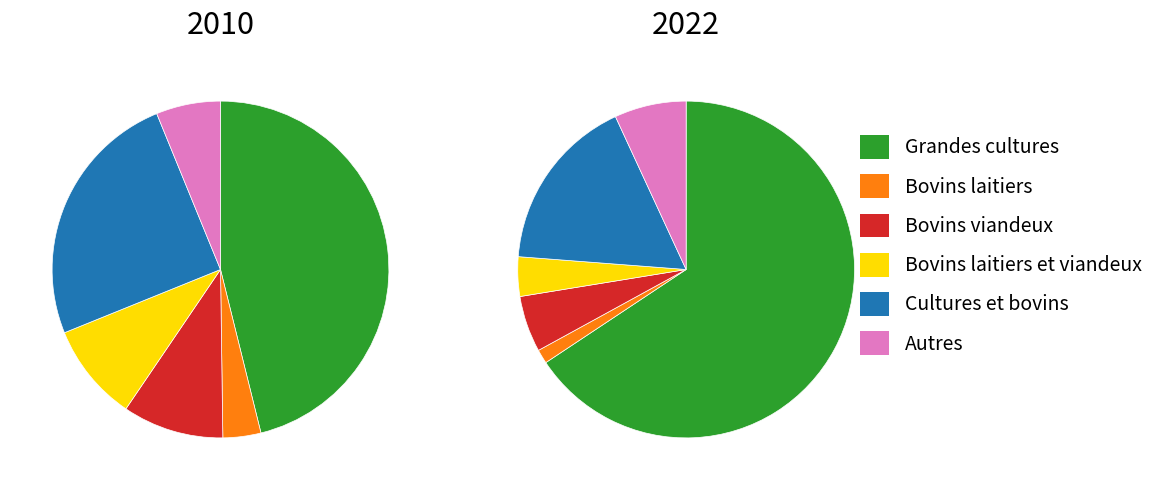

The Bovins viandeux slice represents 5% of the pie. True or false?

True